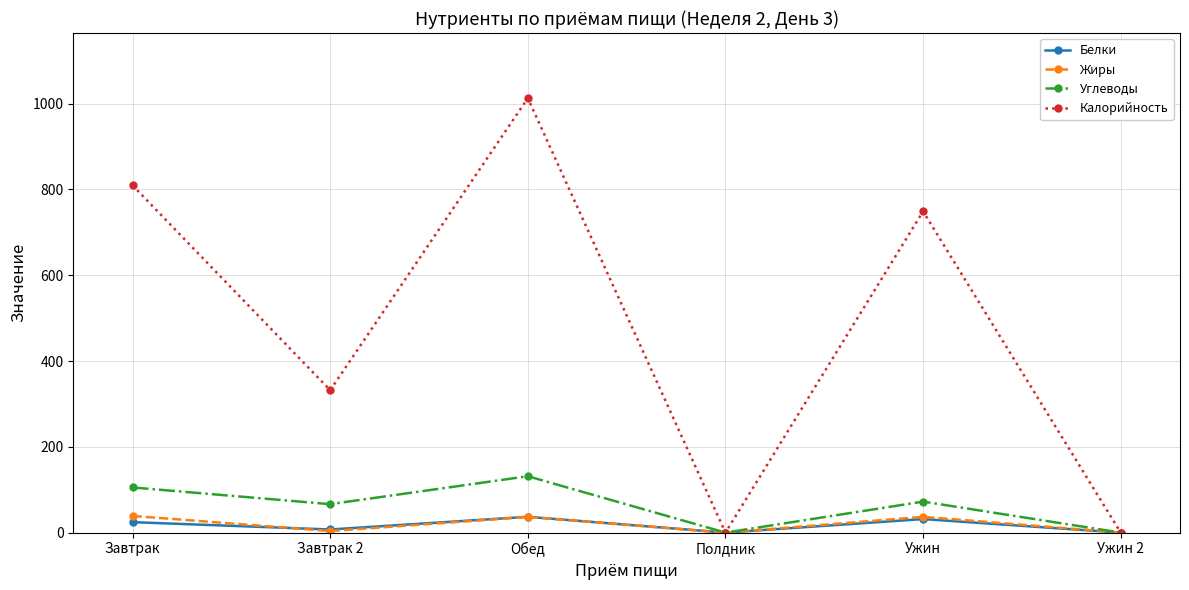

Which series has the largest total across all categories?

Калорийность